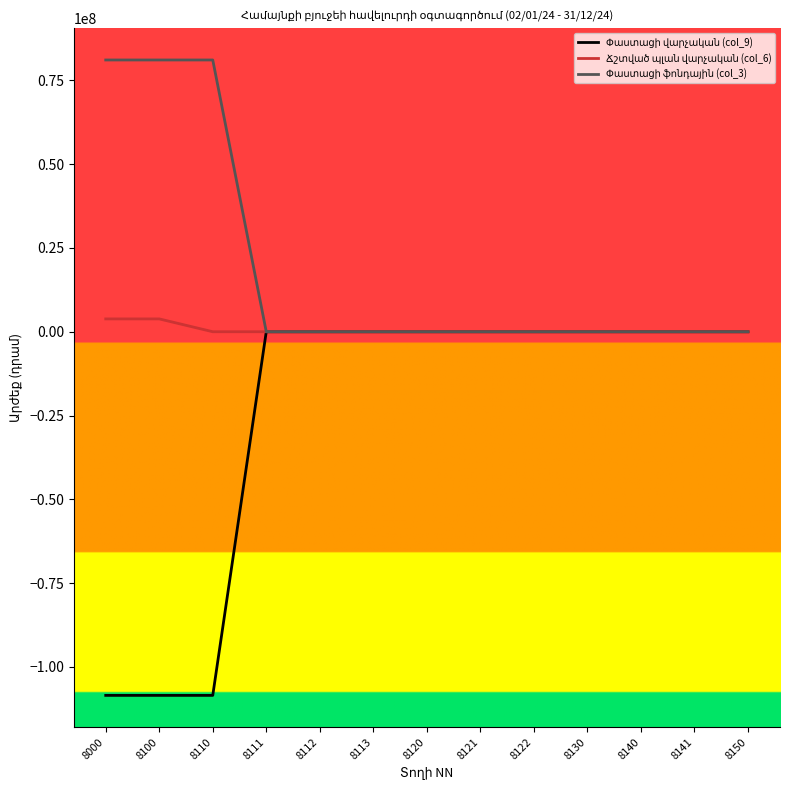

What is the smallest value displayed?

-108477697.2